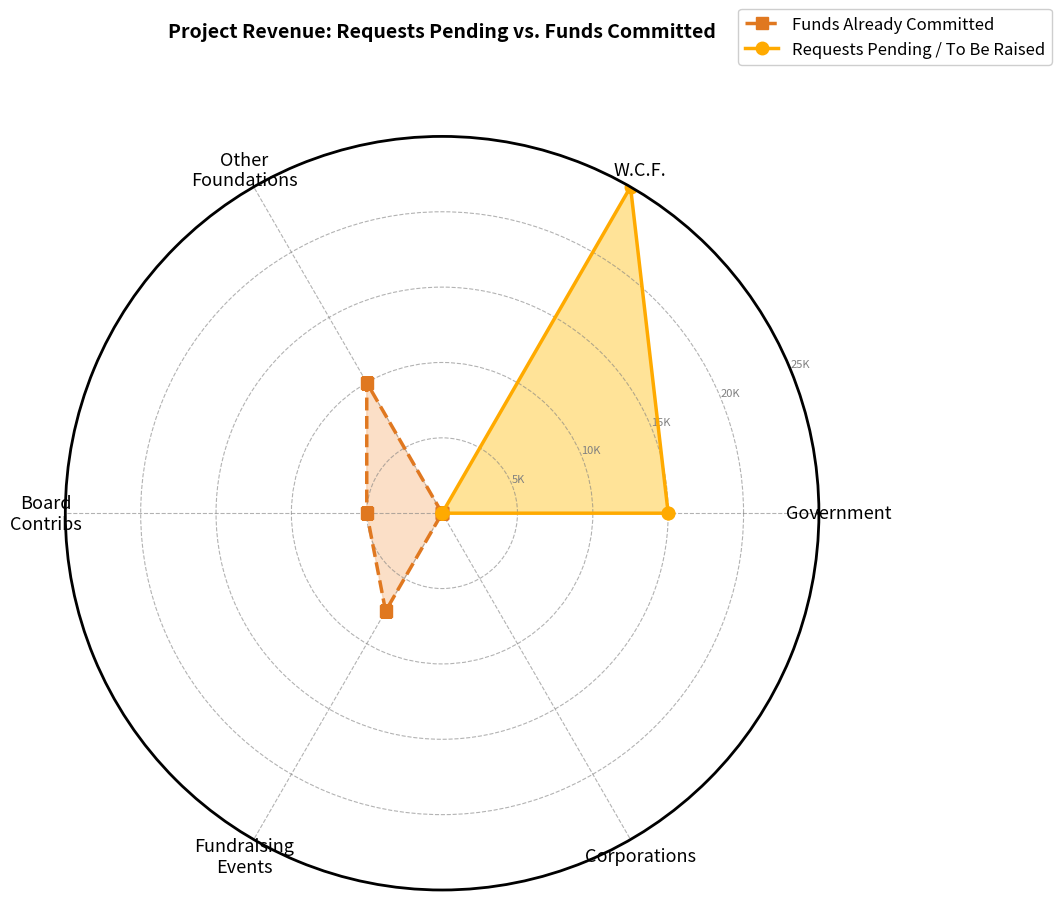

True or false: Funds Already Committed has a value of -0.2 at Corporations.

False